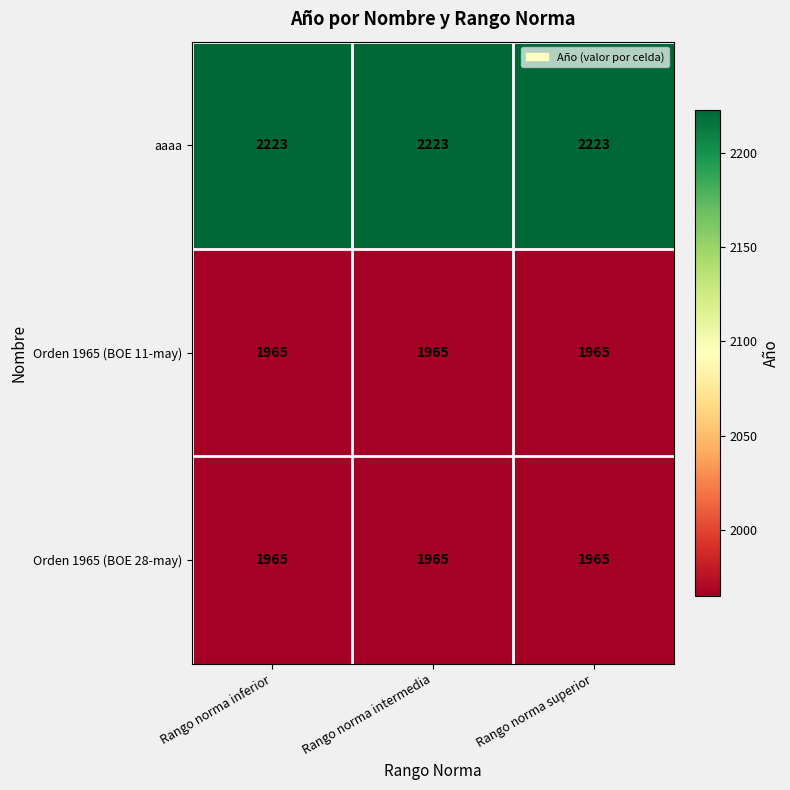

What is the difference between the highest and lowest values at Rango norma superior?

258